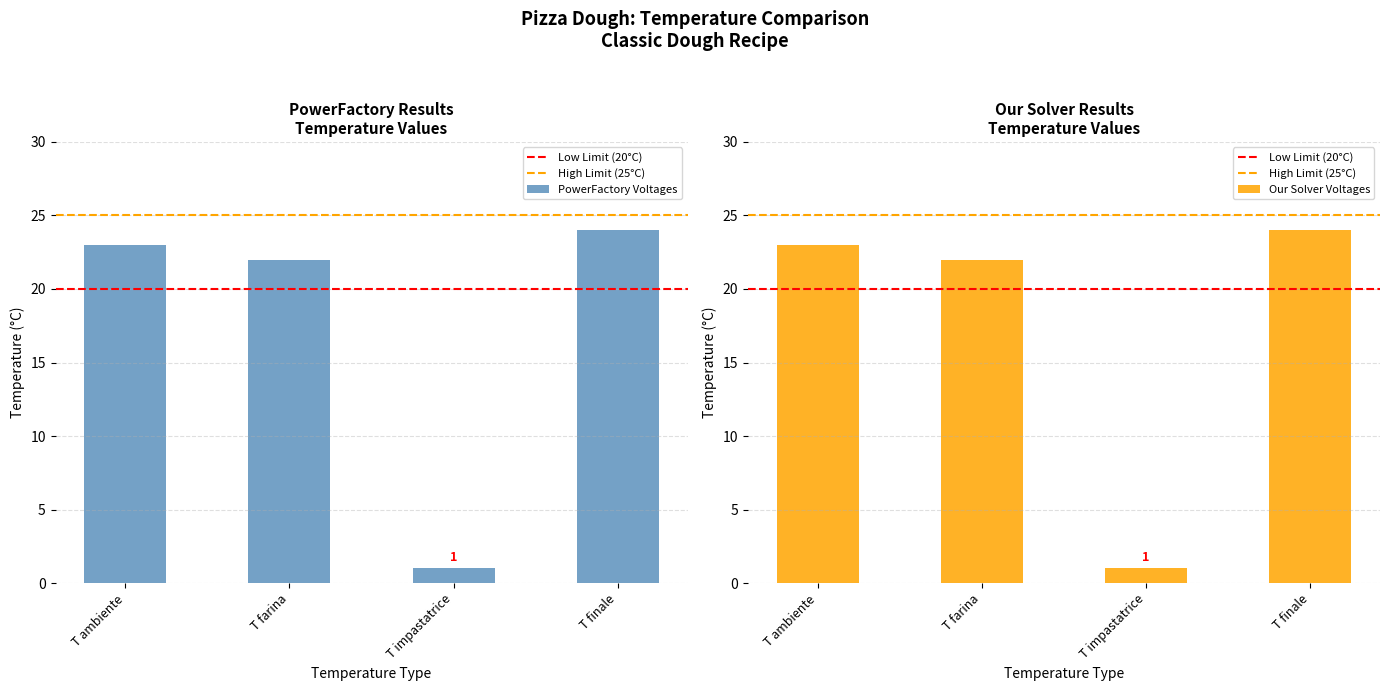

Where is PowerFactory Voltages nearest to the value 12?

T farina